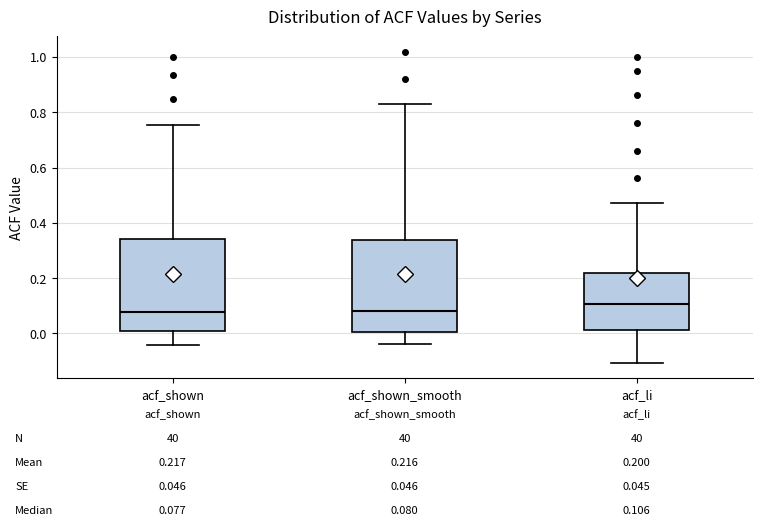

Which box has the highest median line?

acf_li